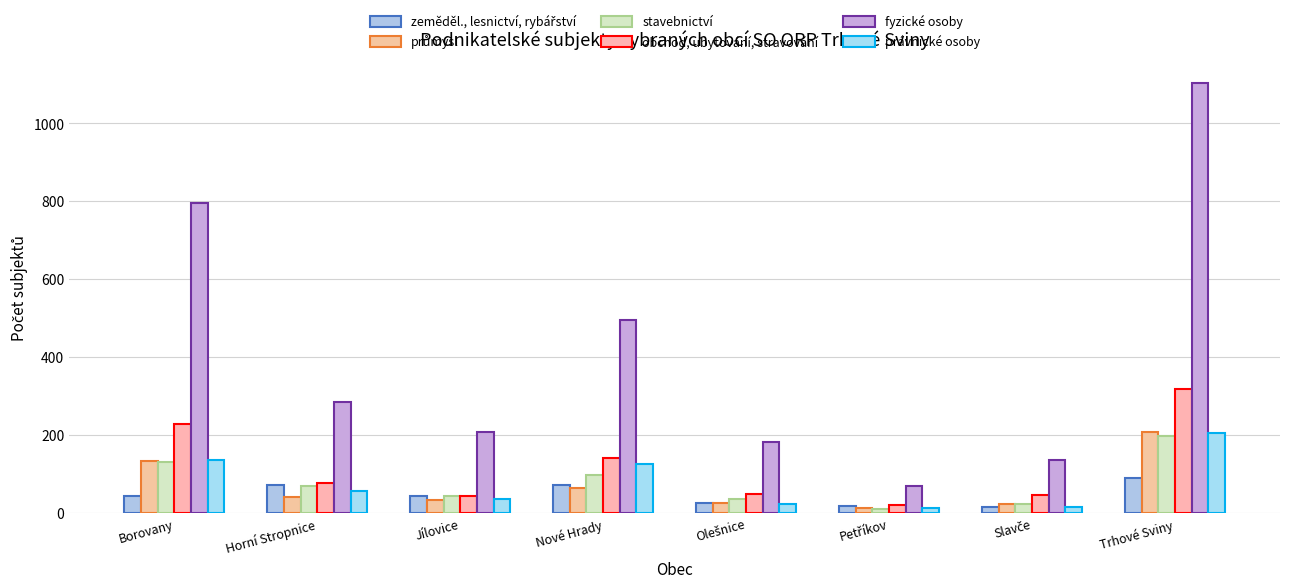

Between Olešnice and Trhové Sviny, which series saw the biggest shift?

fyzické osoby